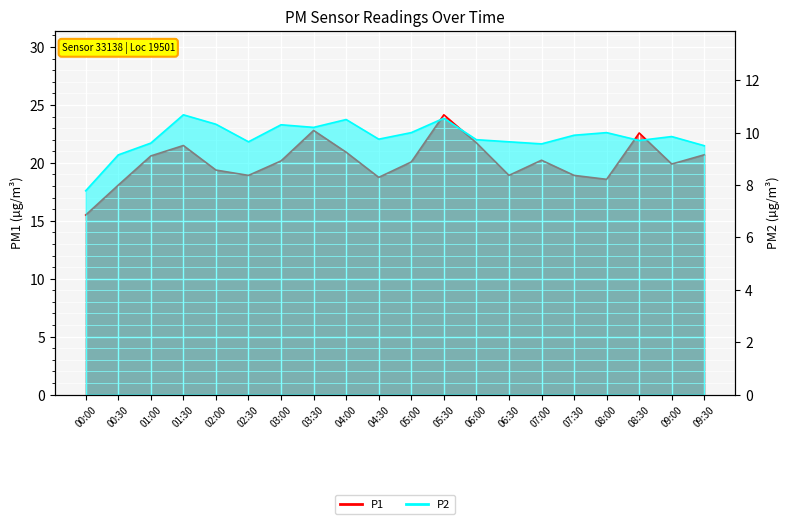

True or false: P1 and P2 intersect in this chart.

False